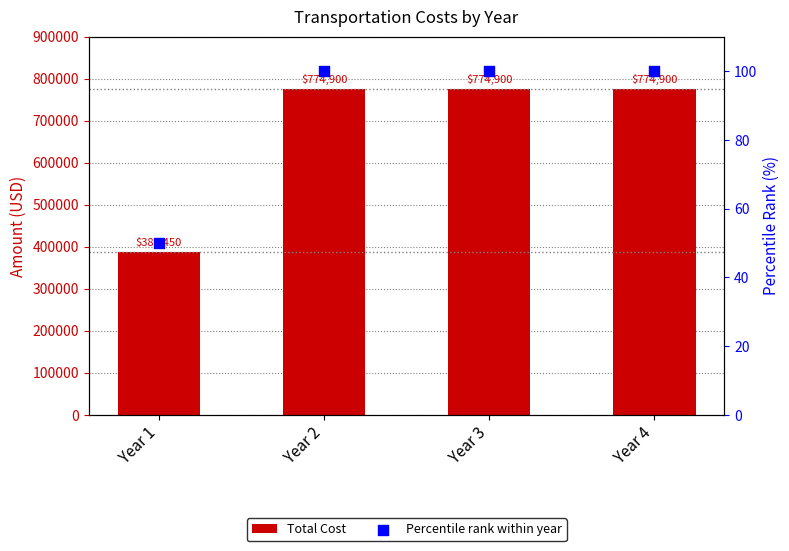

Which series reaches the minimum Y coordinate?

Percentile rank within year